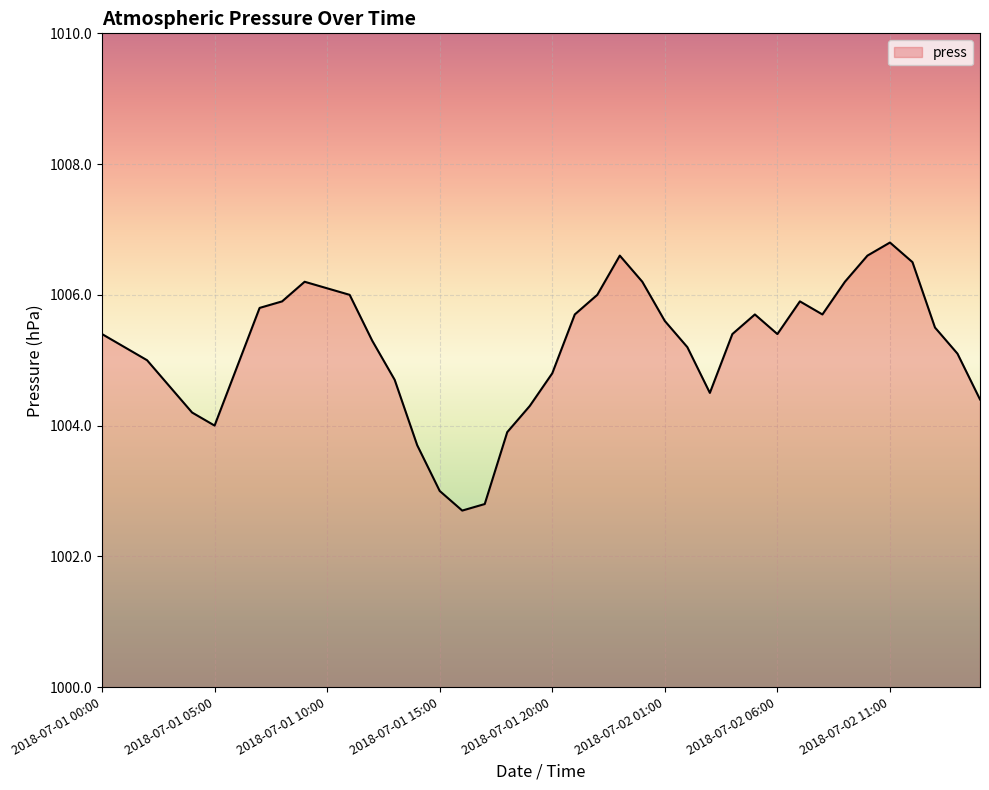

Reading right to left, what are all the values shown in this chart?

1004.4	1005.1	1005.5	1006.5	1006.8	1006.6	1006.2	1005.7	1005.9	1005.4	1005.7	1005.4	1004.5	1005.2	1005.6	1006.2	1006.6	1006.0	1005.7	1004.8	1004.3	1003.9	1002.8	1002.7	1003.0	1003.7	1004.7	1005.3	1006.0	1006.1	1006.2	1005.9	1005.8	1004.9	1004.0	1004.2	1004.6	1005.0	1005.2	1005.4